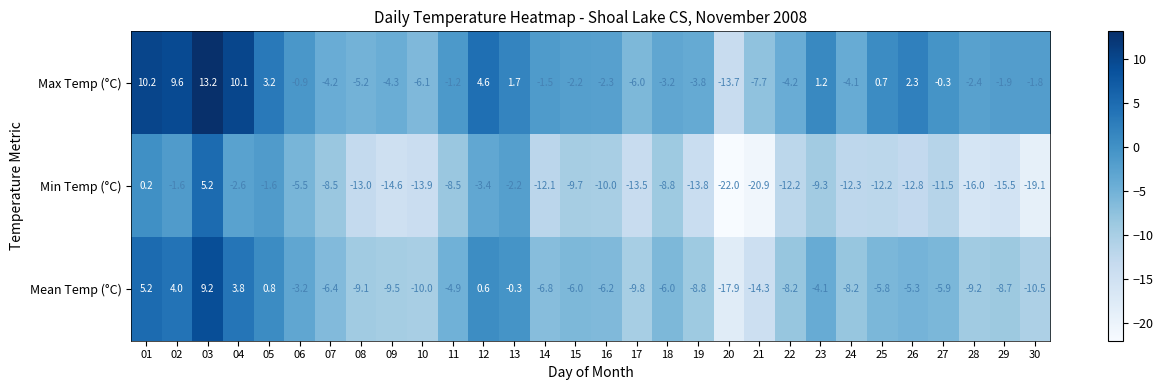

What is the difference between the highest and lowest values at 22?

8.0